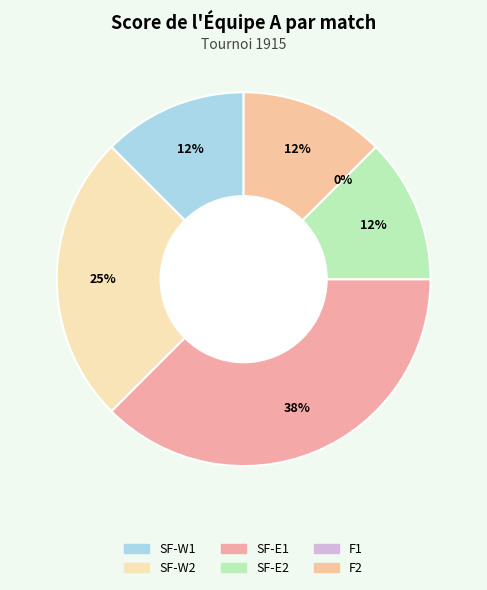

Does any single category account for the majority?

No